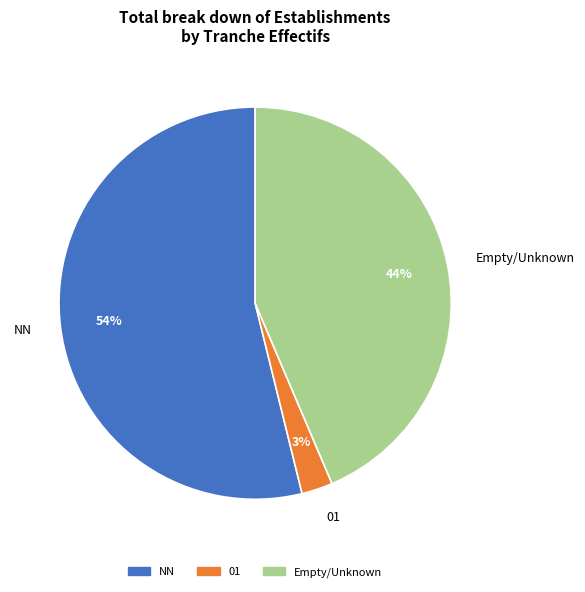

True or false: 01 accounts for 3% of the total.

True